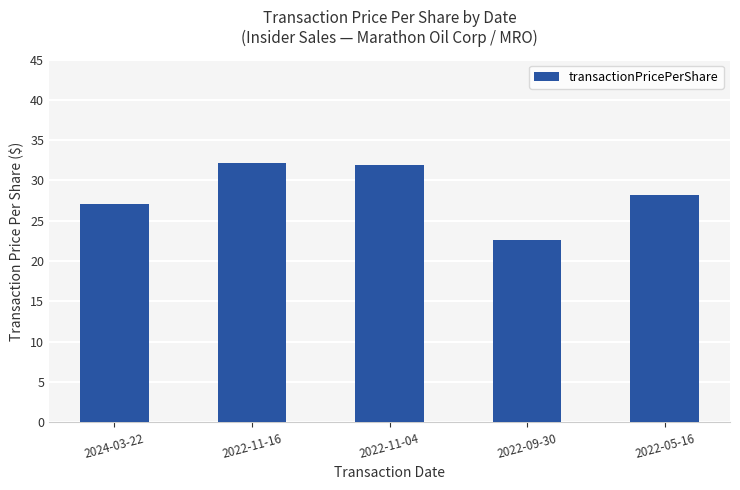

What is the change in value from 2022-11-04 to 2022-05-16?

-3.7